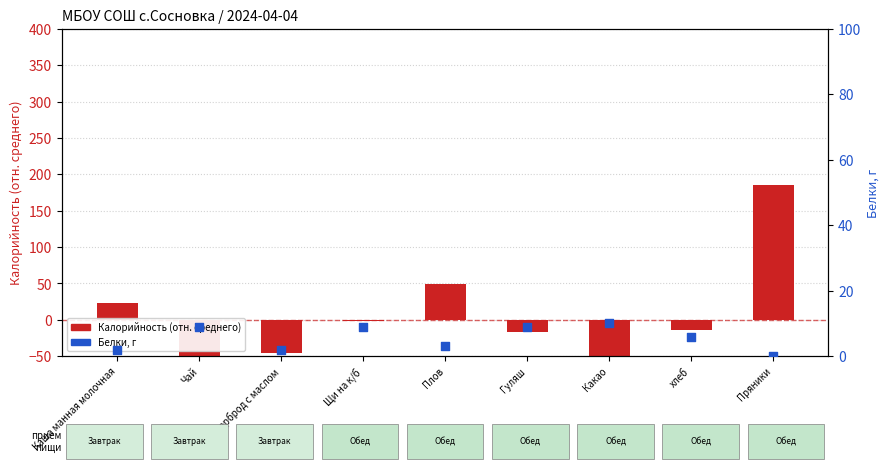

Is the value of Калорийность (отн. среднего) at Каша манная молочная greater than the value of Белки, г at Щи на к/б?

Yes